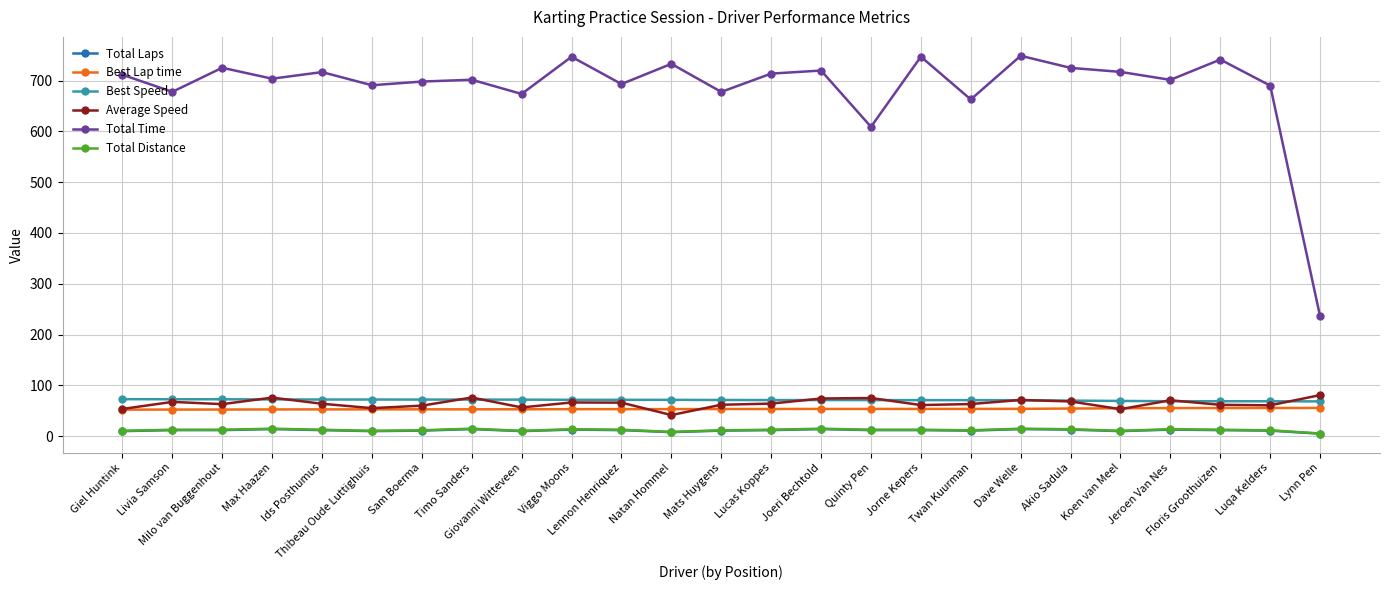

What is the greatest value displayed?

748.8